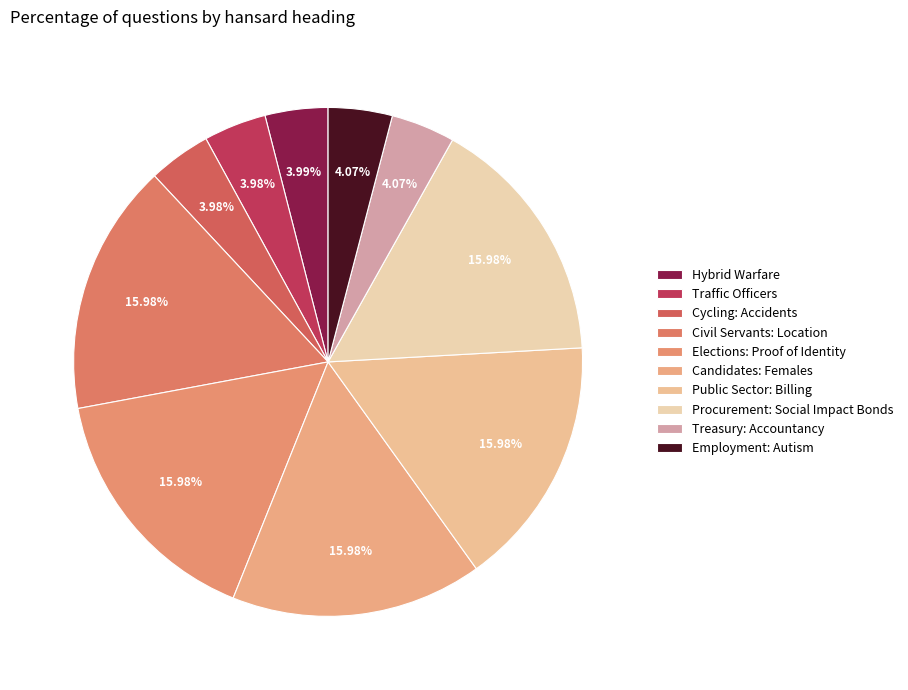

The Candidates: Females slice represents 4% of the pie. True or false?

False